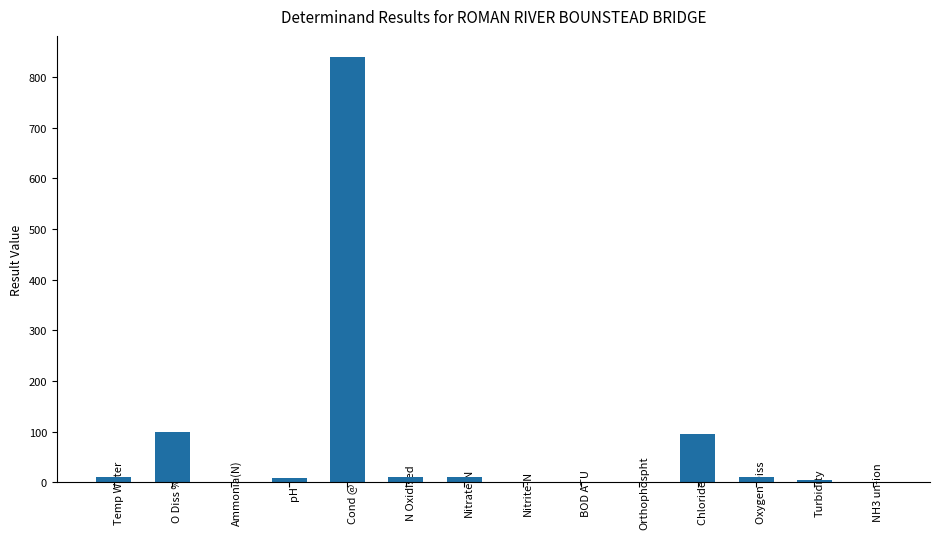

The chart shows a value of 46.7 at Chloride Ion. True or false?

False